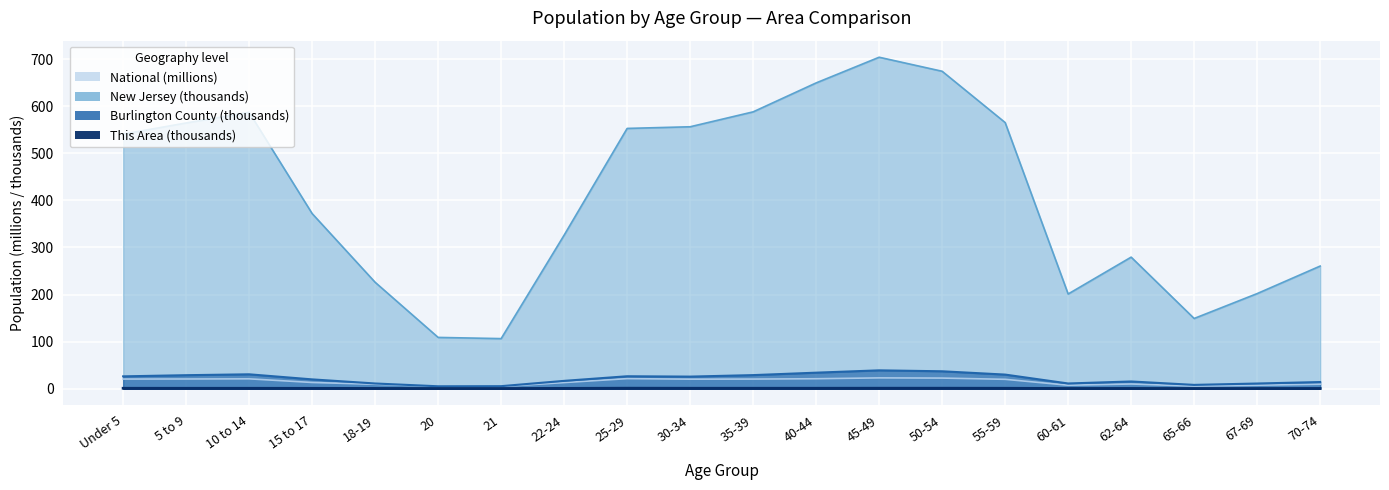

Which series changed the most between 50-54 and 55-59?

New Jersey